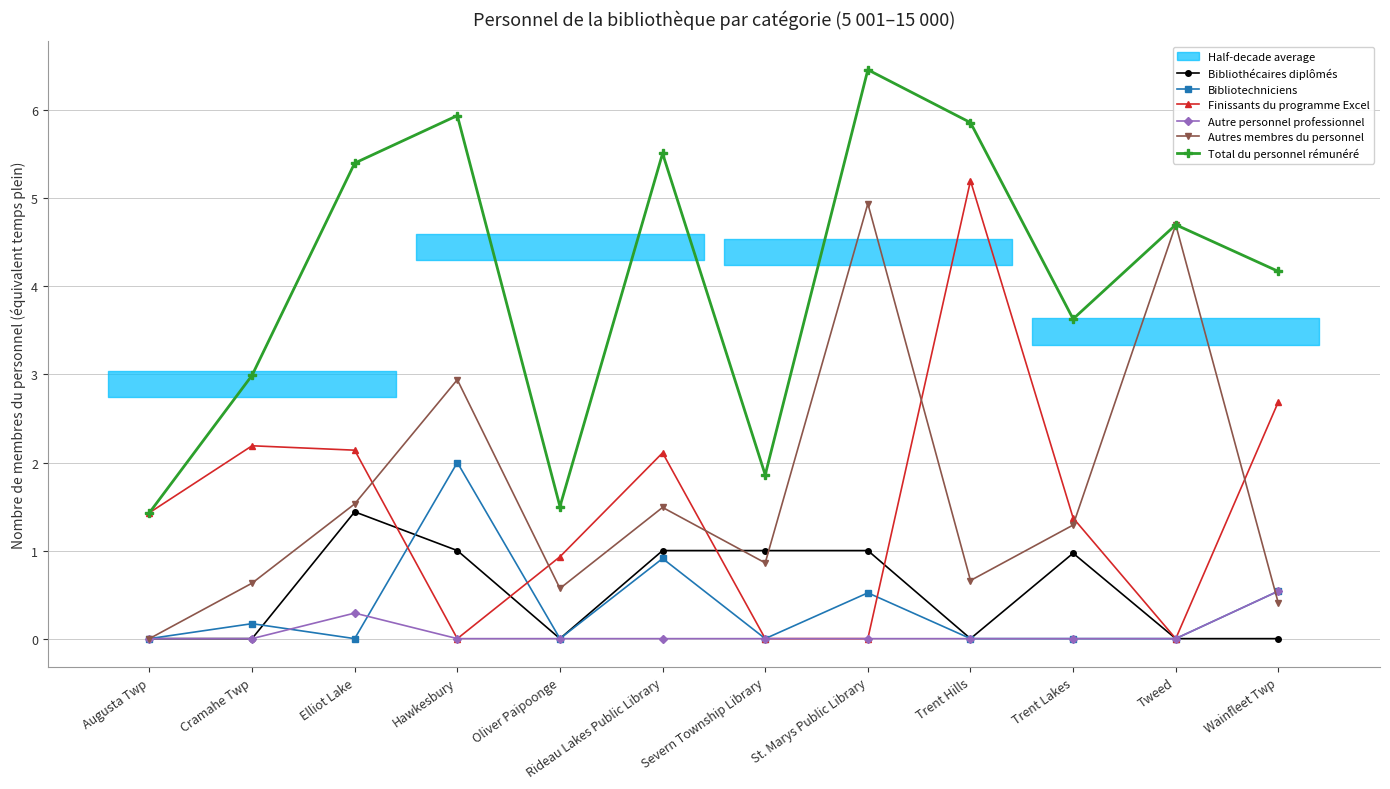

What is the label of the 9th point from the right?

Hawkesbury